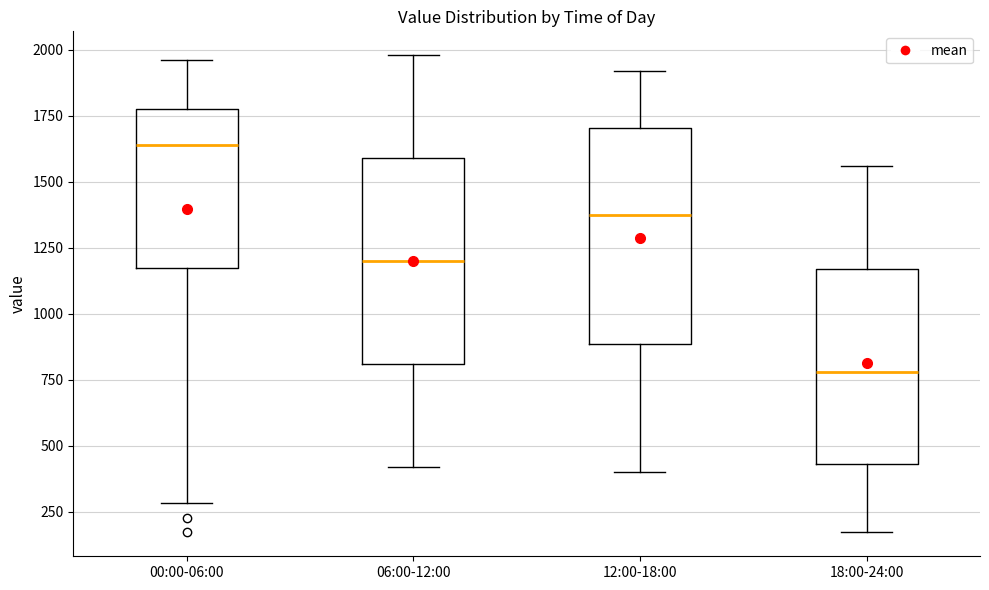

Which box's median line is the lowest?

18:00-24:00